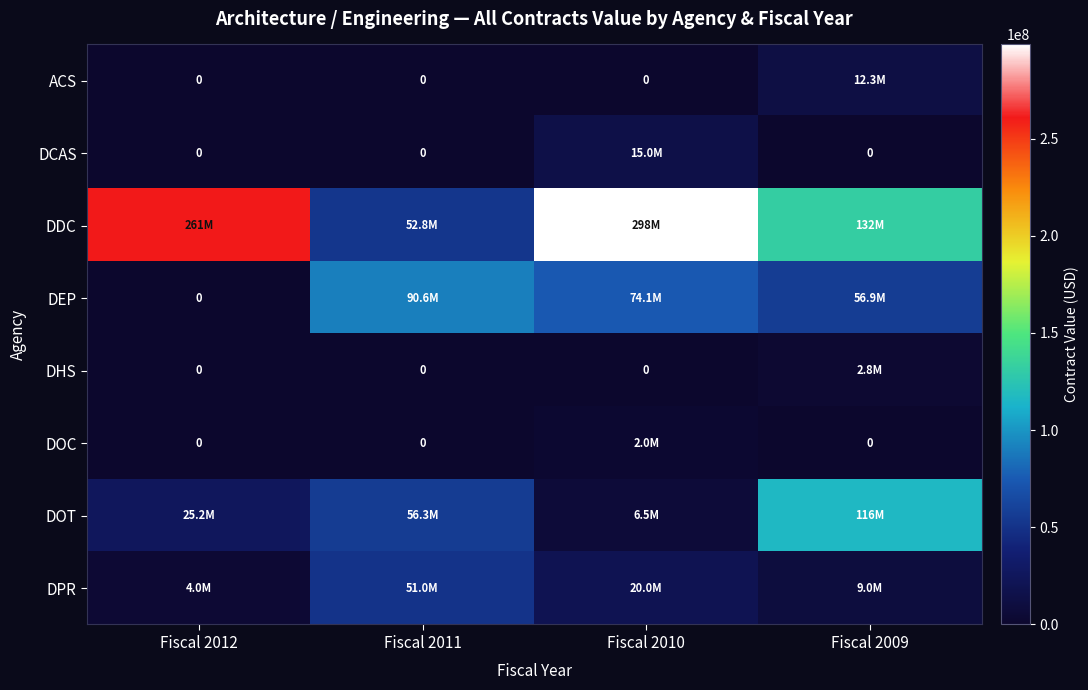

Where is DOC nearest to the value 1000000?

Fiscal 2012